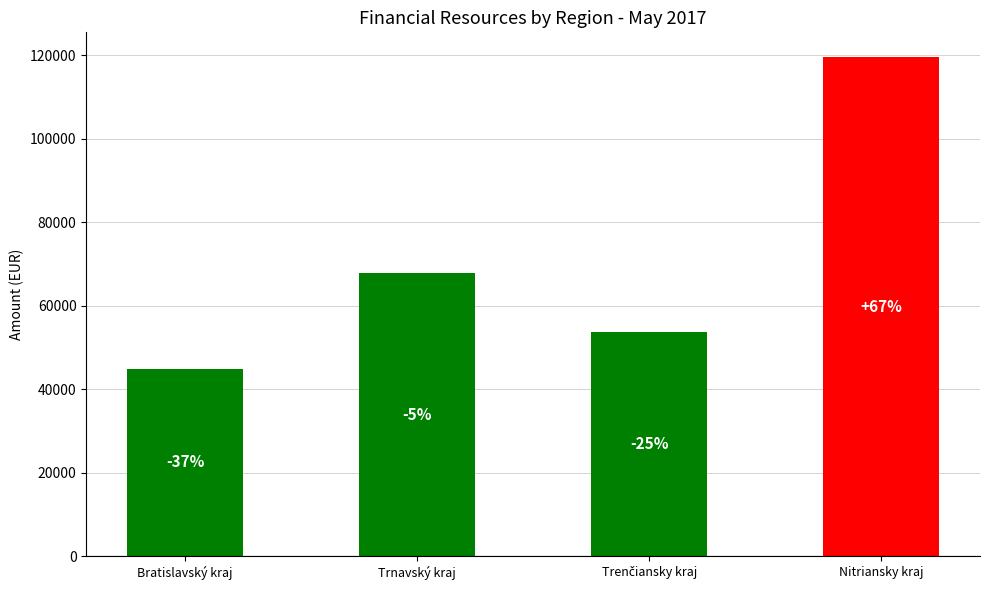

Rank the categories by value from lowest to highest.

Bratislavský kraj, Trenčiansky kraj, Trnavský kraj, Nitriansky kraj